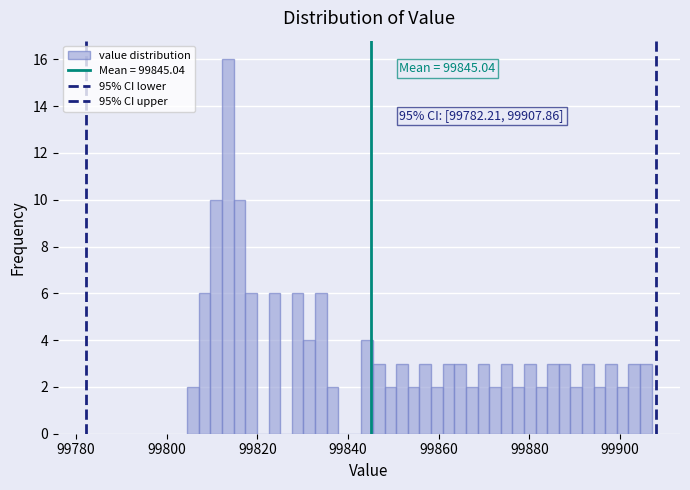

Read against the x-axis, roughly where is the centre of the tallest bar?

99814